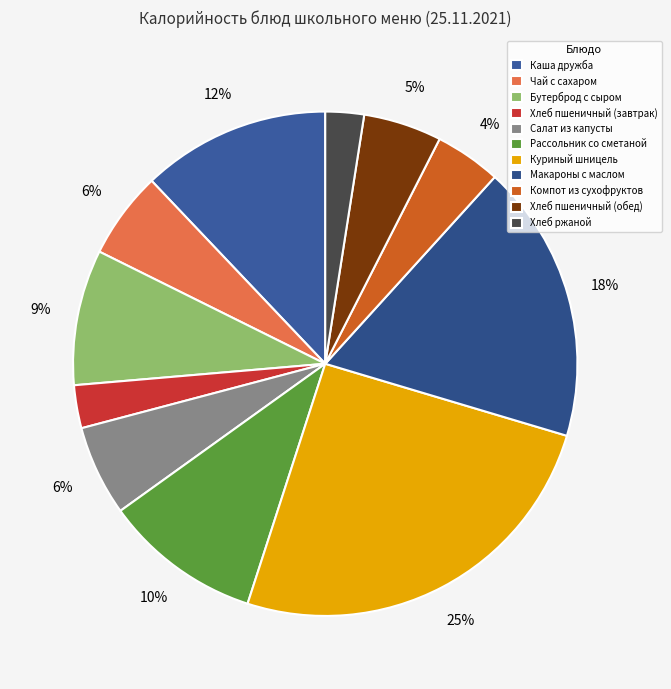

To the nearest percent, what is the combined percentage of Рассольник со сметаной and Бутерброд с сыром?

19%